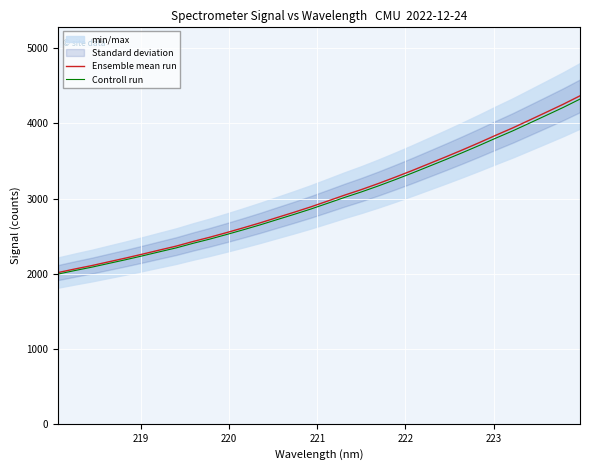

What is the maximum value for Controll run?

4324.5